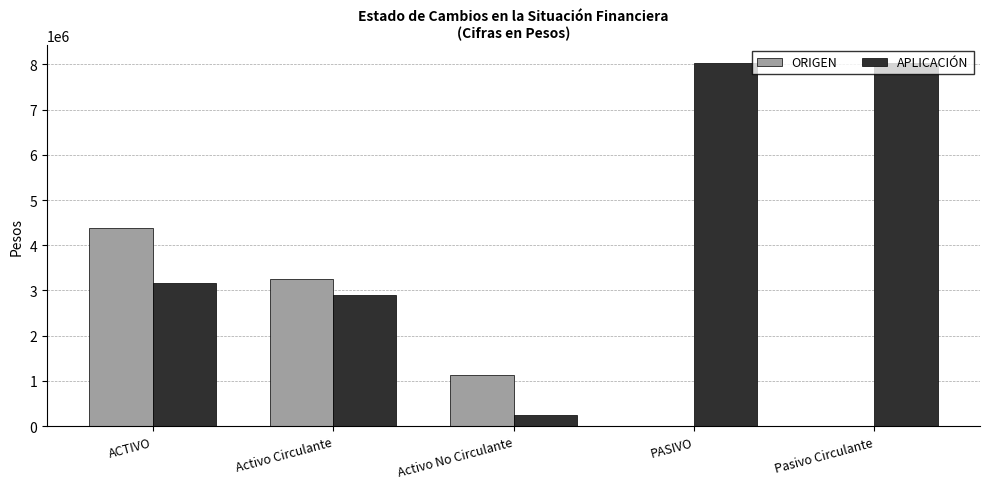

What is the total value across all series at Activo Circulante?

6171712